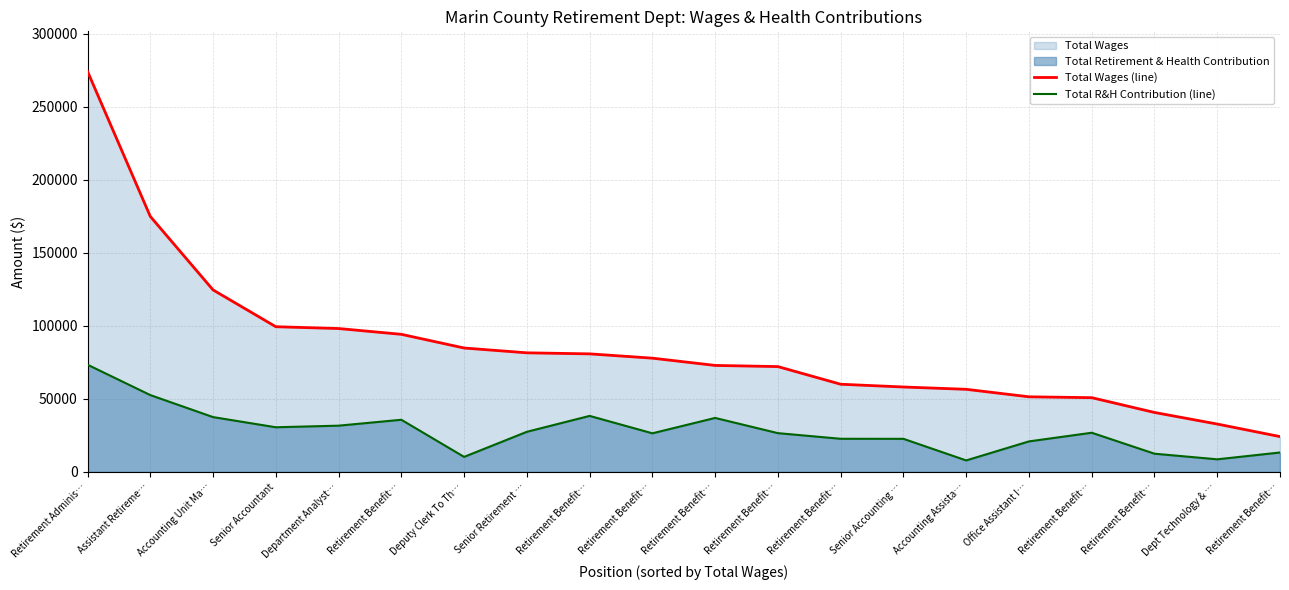

Which series has the widest spread of values?

Total Wages (line)